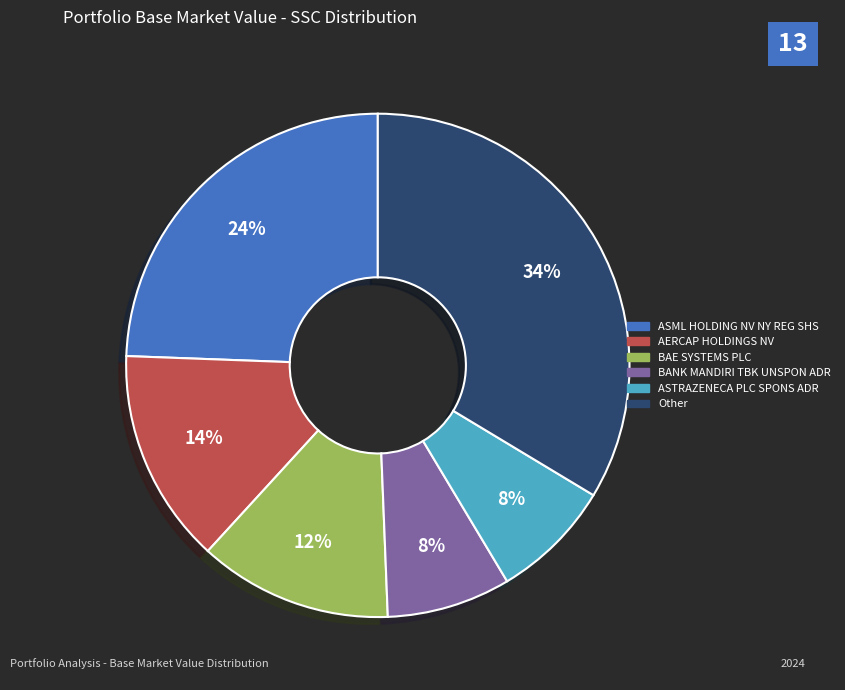

Is there any slice that represents more than half of the pie?

No